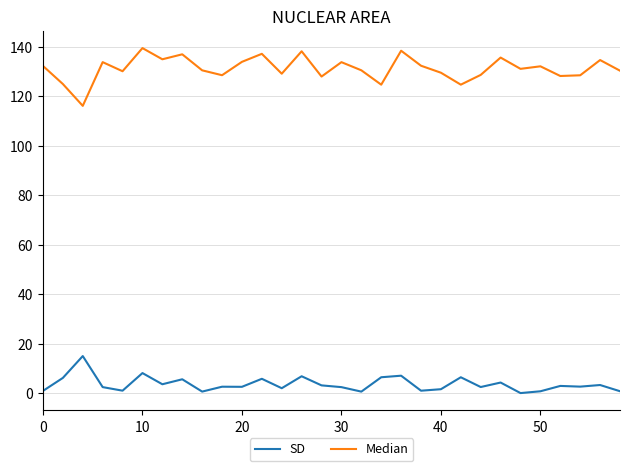

What is the difference between the maximum and minimum values in the SD series?

14.9